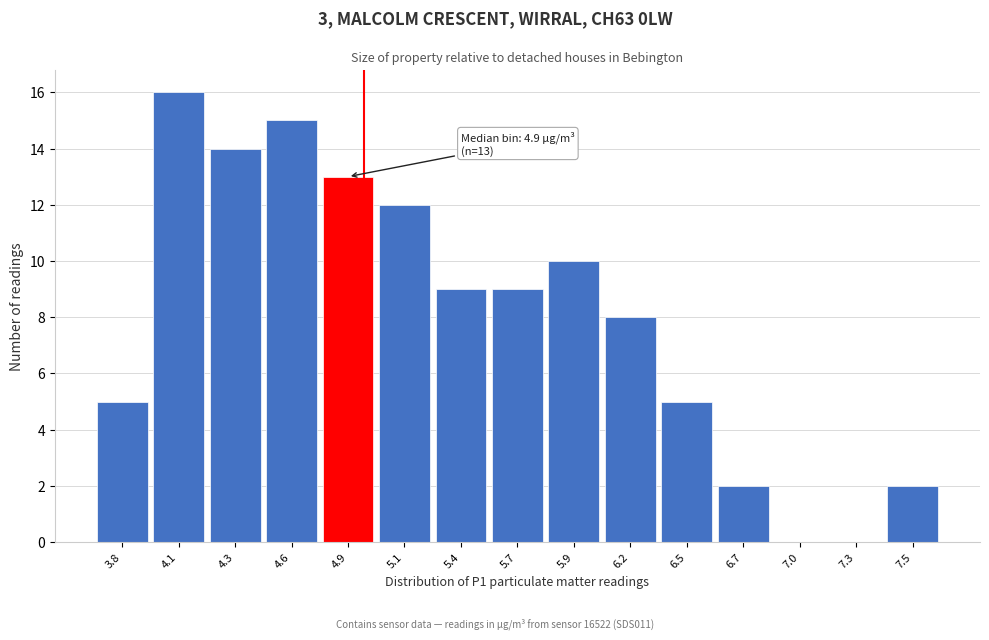

Reading left to right, extract all data points from this chart.

3.8=5	4.1=16	4.3=14	4.6=15	4.9=13	5.1=12	5.4=9	5.7=9	5.9=10	6.2=8	6.5=5	6.7=2	7.0=0	7.3=0	7.5=2